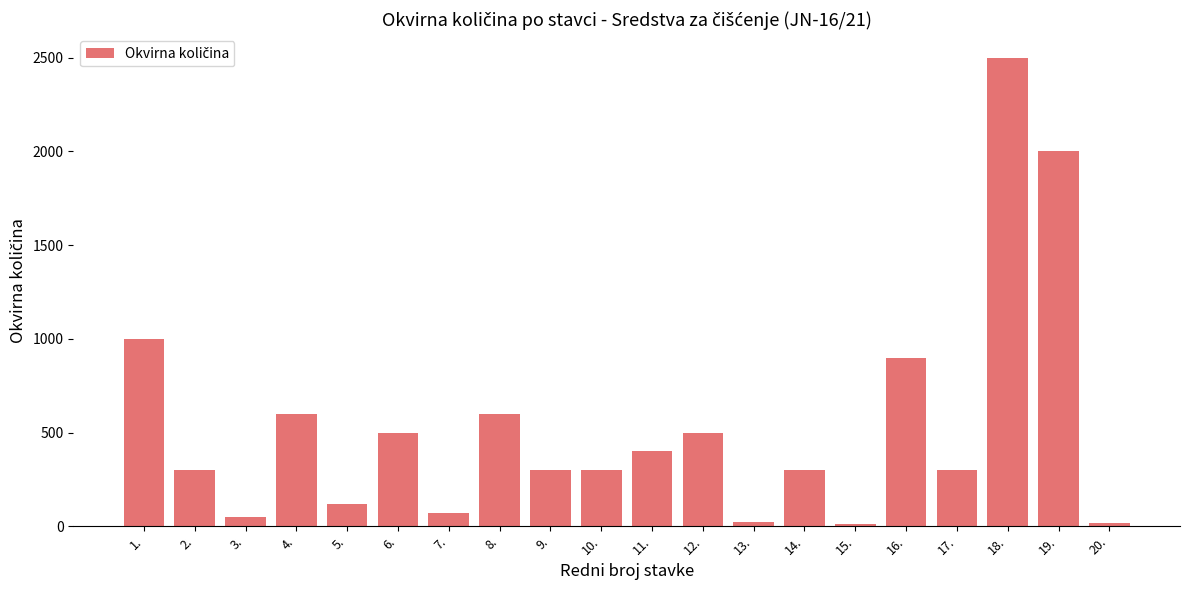

What is the value of the 18th bar from the left?

2500